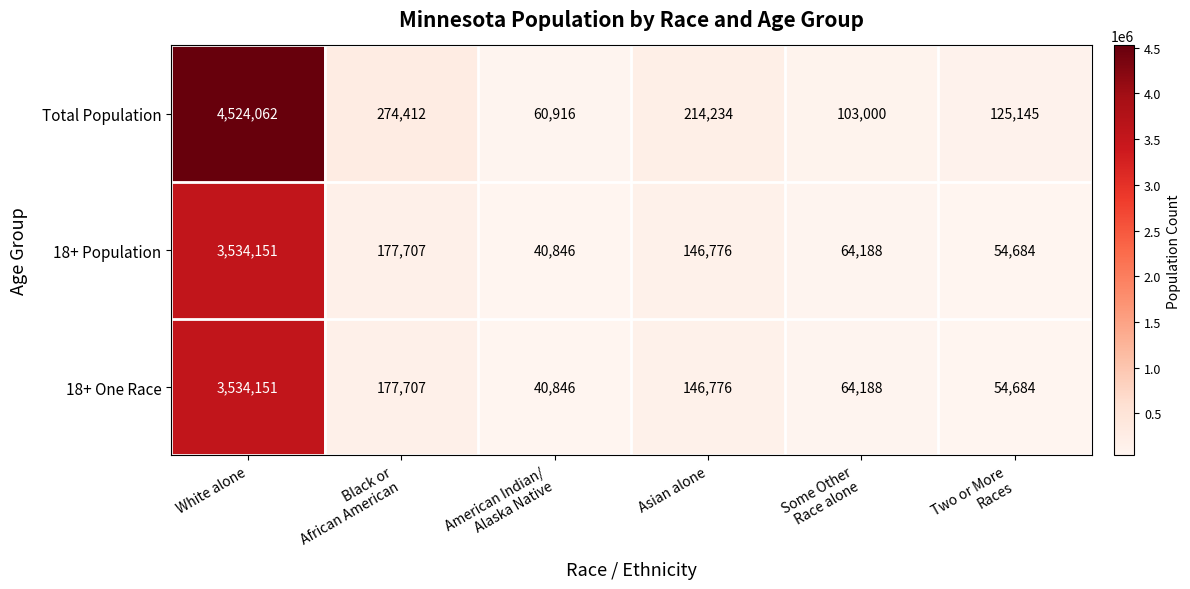

The Total Population series shows 6978590 at White alone. True or false?

False